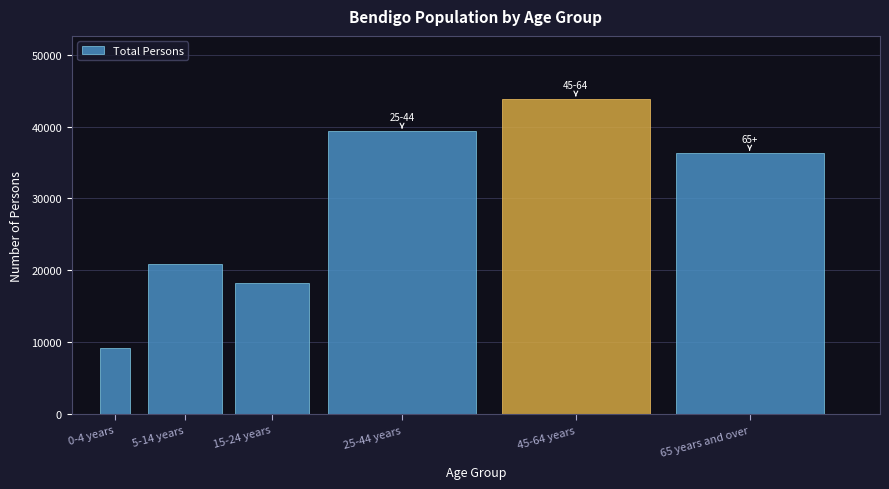

Reading left to right, list all the values displayed in this chart.

0-4 years=9144	5-14 years=20919	15-24 years=18181	25-44 years=39368	45-64 years=43840	65 years and over=36308